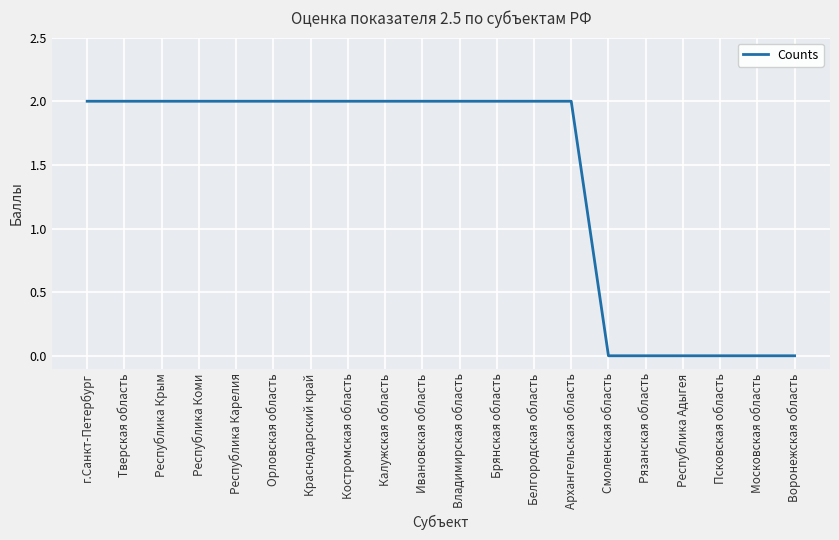

Is this an area chart (filled region under the line)?

No